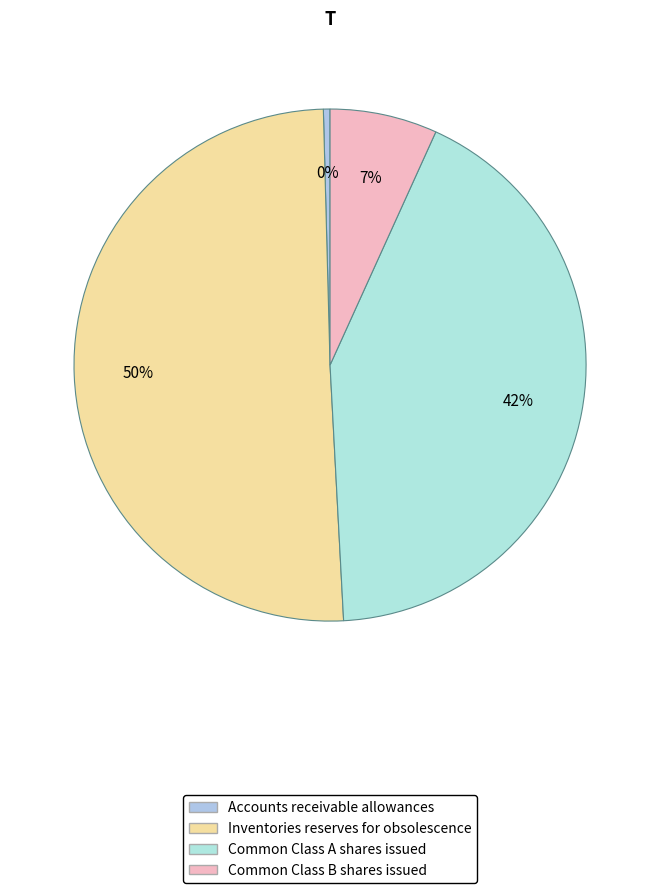

Rank the categories by value from highest to lowest.

Inventories reserves for obsolescence, Common Class A shares issued, Common Class B shares issued, Accounts receivable allowances